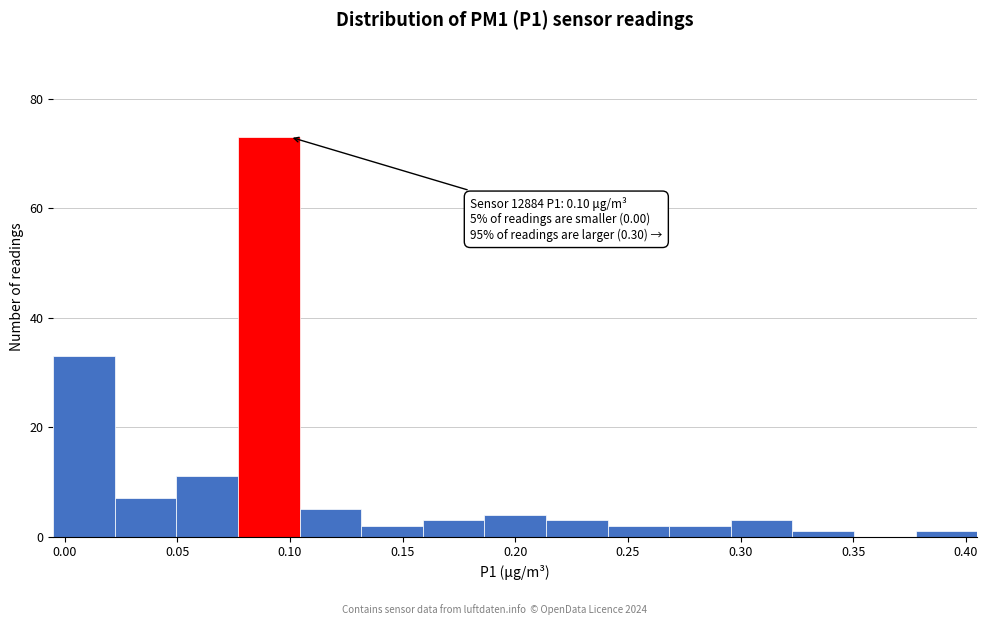

Which range on the x-axis has the tallest bar?

0.075 to 0.105